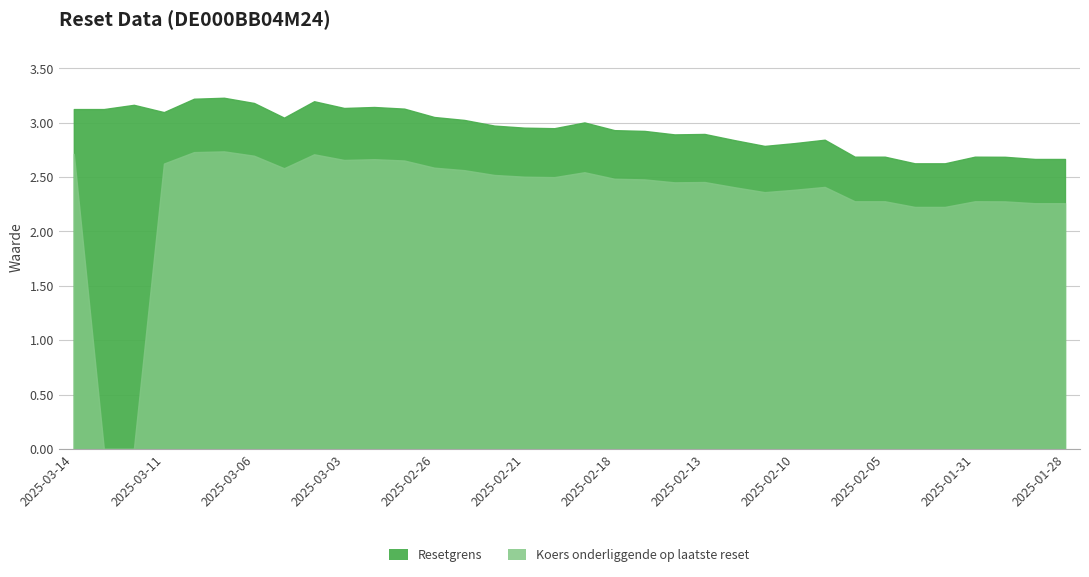

What is the label of the 20th point from the right?

2025-02-24